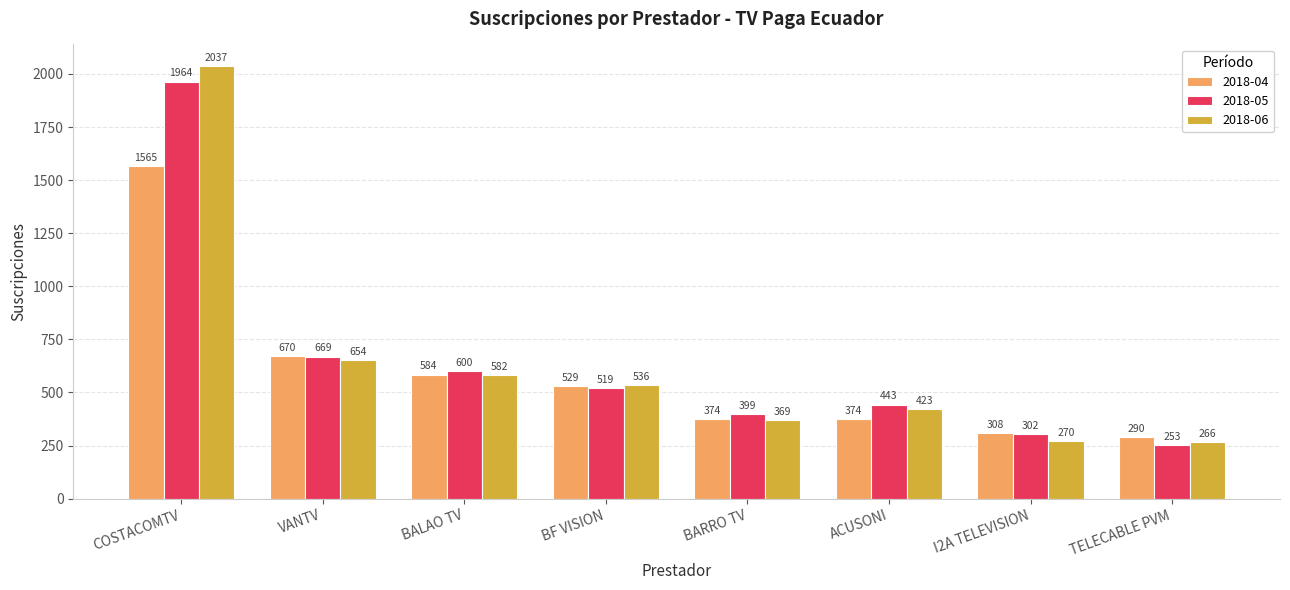

What is the spread (max minus min) of values at I2A TELEVISION?

38